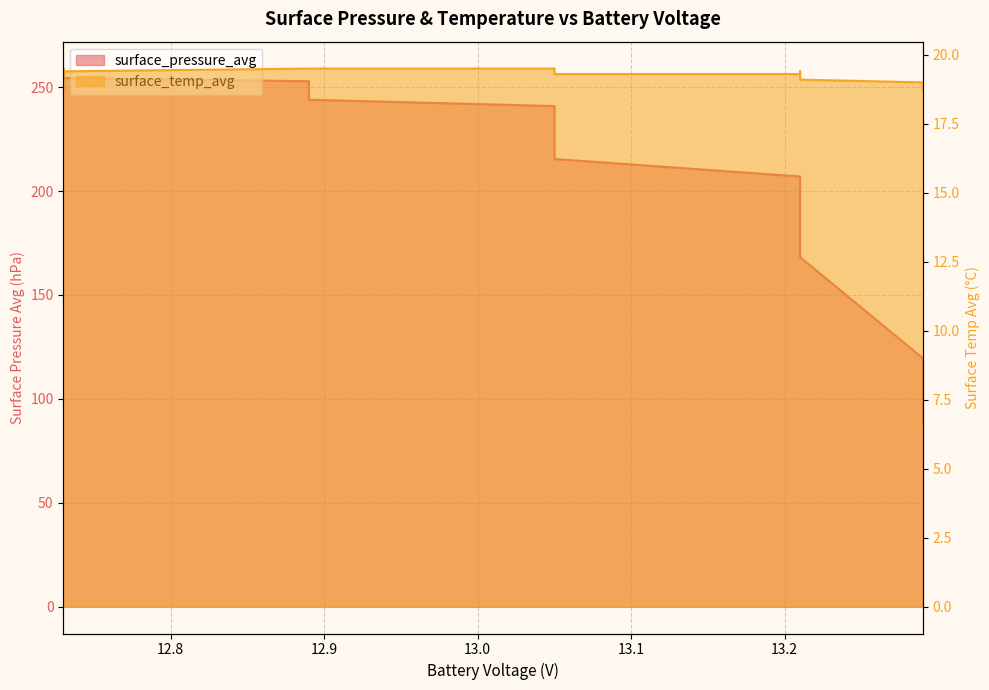

What is the label of the 10th point from the left?

13.21